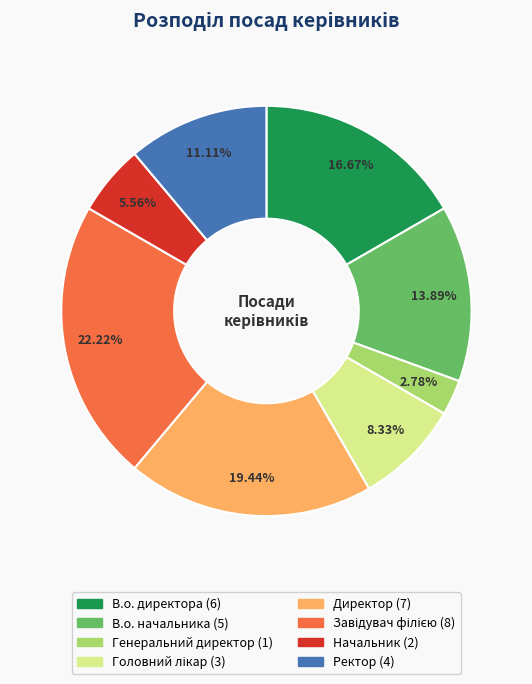

Which category has the smallest portion of the pie?

Генеральний директор